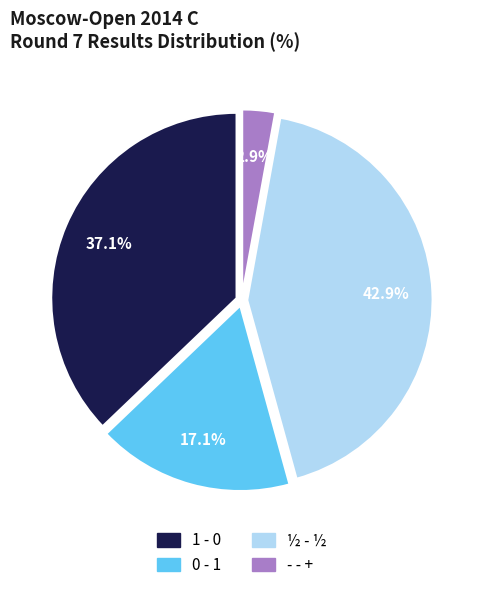

Which category has the smallest portion of the pie?

- - +